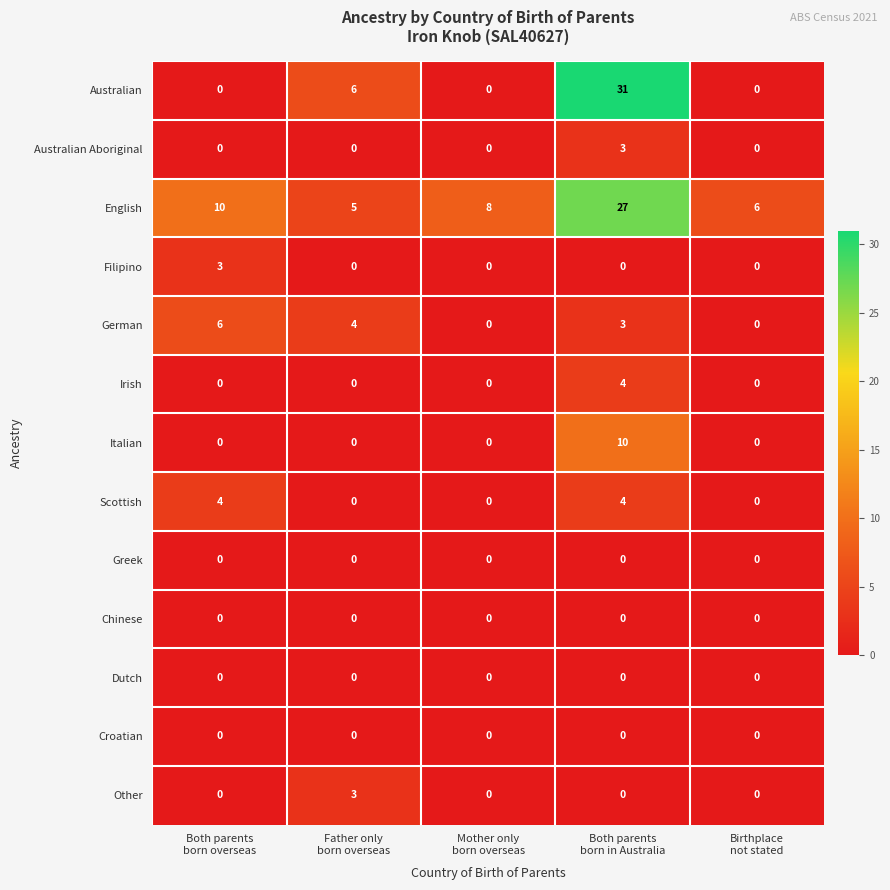

Count the German values in the range 0 to 4.

4